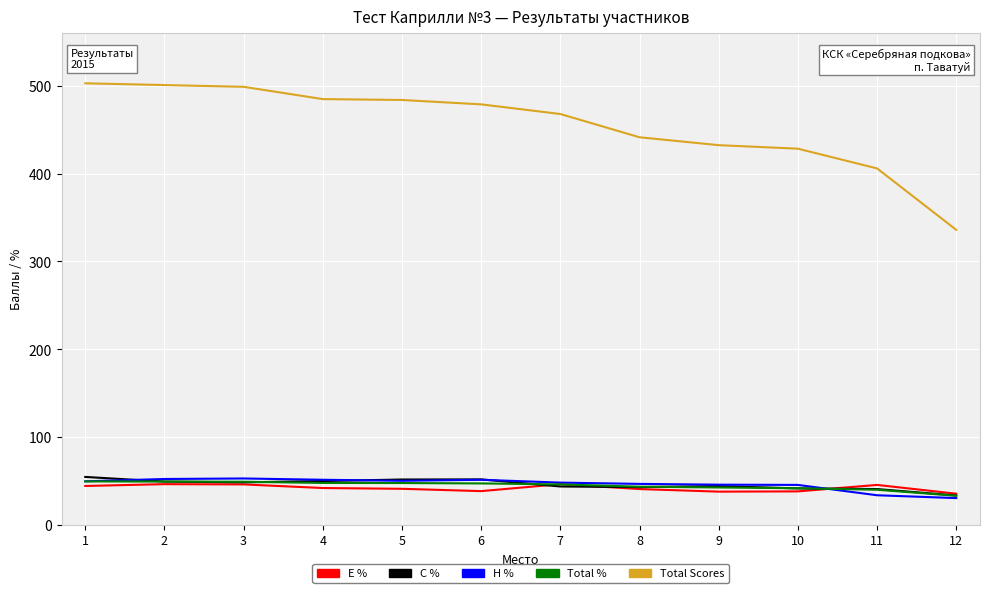

What is the lowest value of the Total % series?

33.0